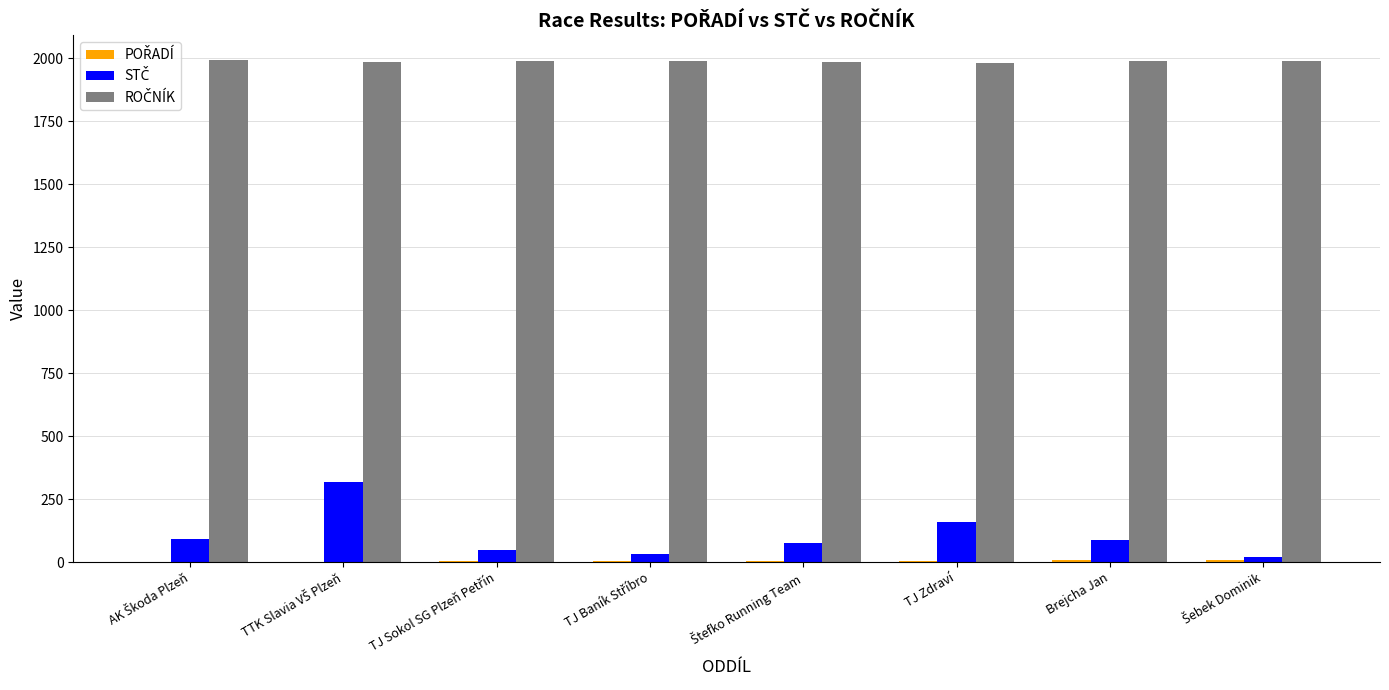

Which series changed the most between TTK Slavia VŠ Plzeň and TJ Sokol SG Plzeň Petřín?

STČ